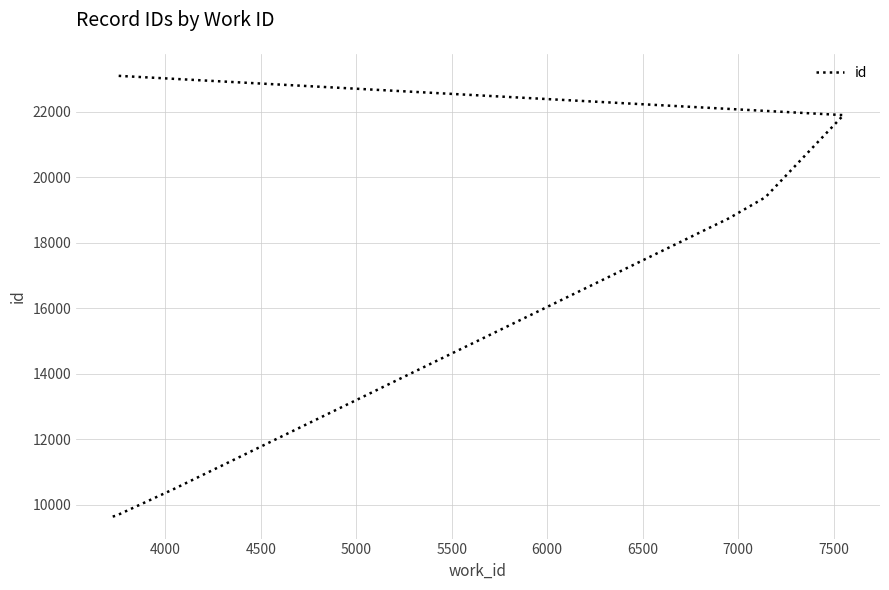

What is the difference between the maximum and minimum values?

13453